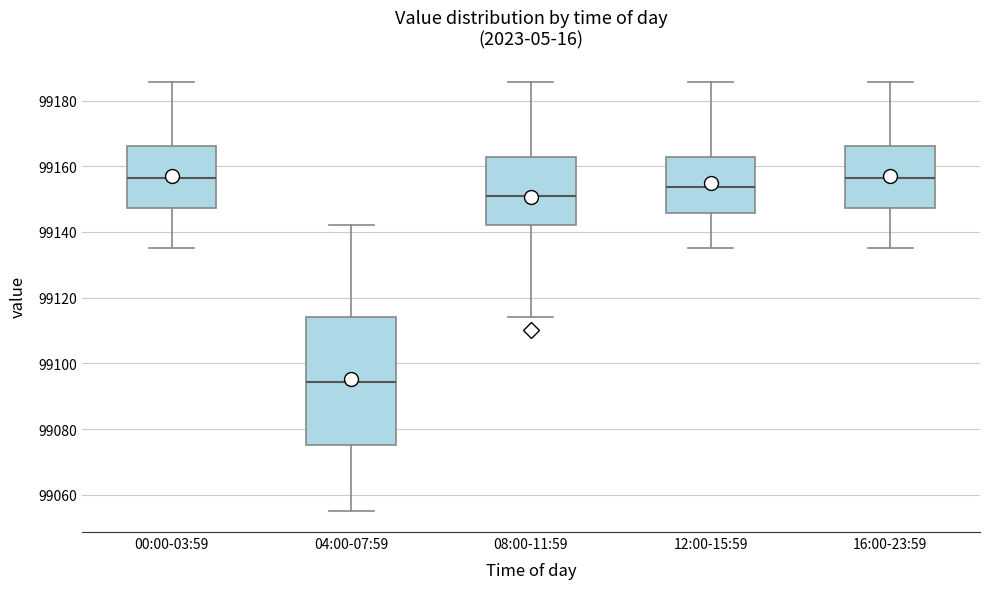

Reading left to right, read every box against the y-axis: the position of its median line, the range the box covers, and the ends of its whiskers. The values are not printed on the chart, so give them approximately, as read against the axis.

00:00-03:59: median 99156, box 99148 to 99166, whiskers 99136 to 99186
04:00-07:59: median 99094, box 99076 to 99114, whiskers 99056 to 99142
08:00-11:59: median 99150, box 99142 to 99162, whiskers 99114 to 99186
12:00-15:59: median 99154, box 99146 to 99162, whiskers 99136 to 99186
16:00-23:59: median 99156, box 99148 to 99166, whiskers 99136 to 99186